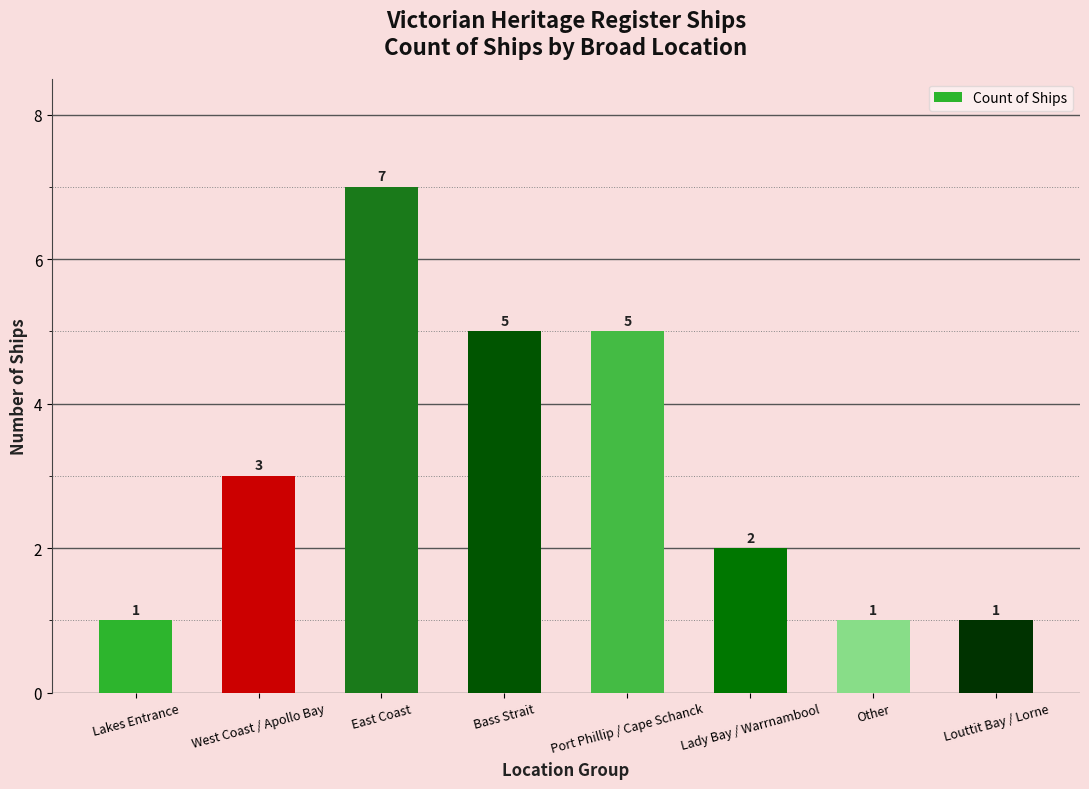

How many data points are less than 3?

4